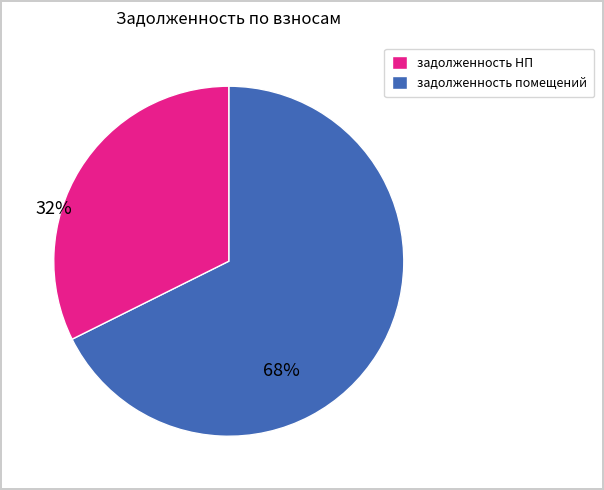

How many segments does this pie chart have?

2